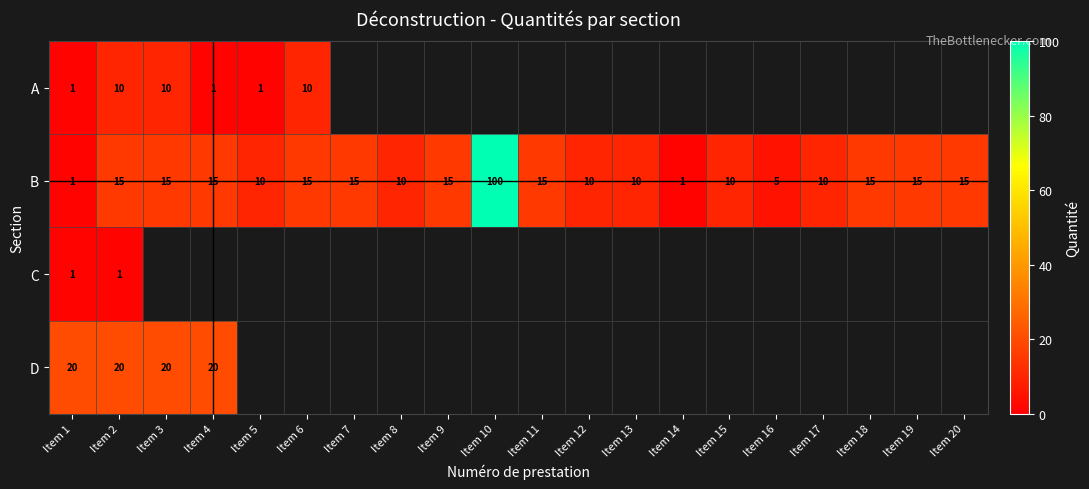

What is the difference between the second highest and minimum values in the B series?

14